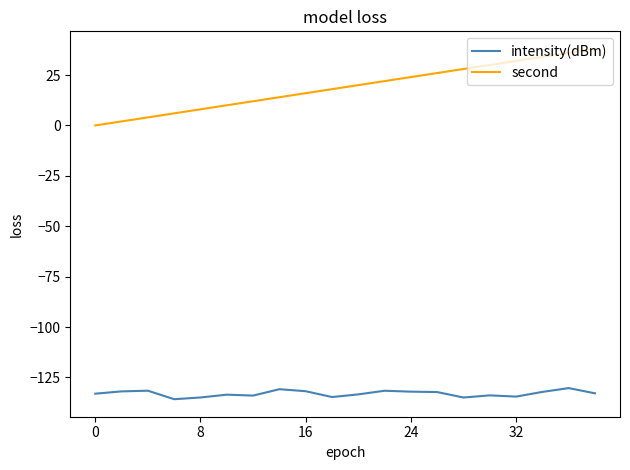

List the series in order of their peak value, highest first.

second, intensity(dBm)